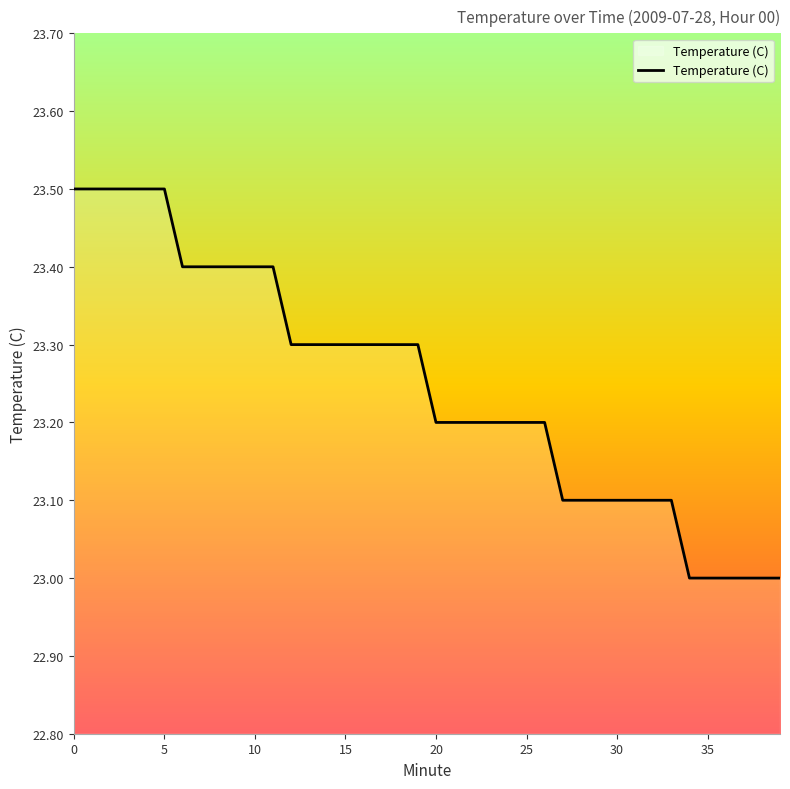

What is the minimum value shown in the chart?

23.0